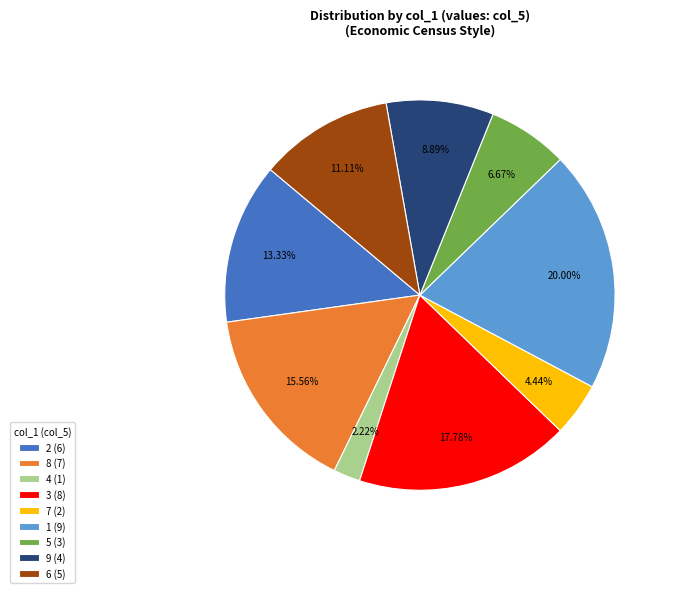

Is there any slice that represents more than half of the pie?

No